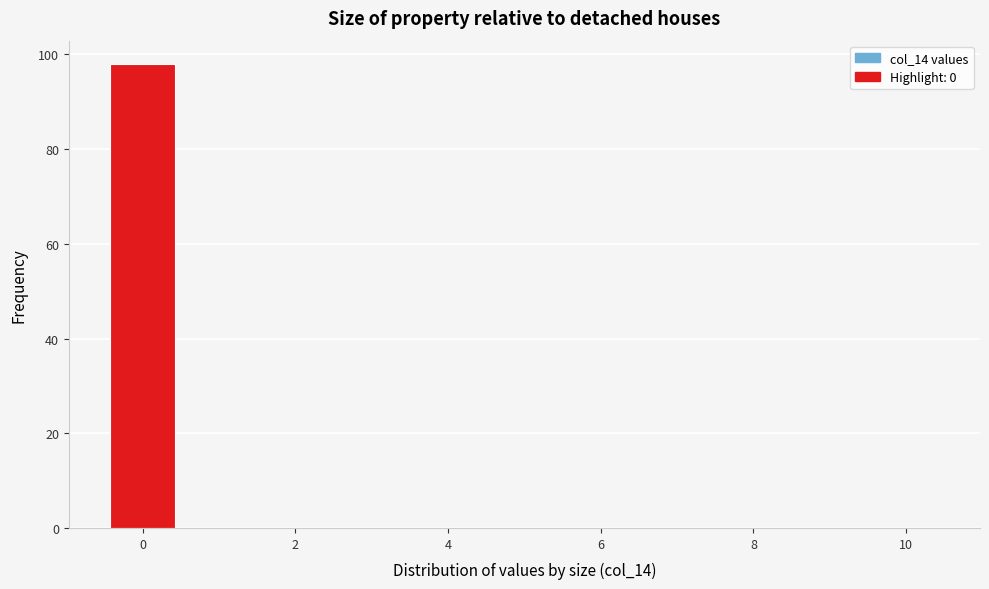

What is the height of the bar covering -0.5 to 0.5 on the x-axis? Neither the bar edges nor the heights are printed on the chart, so give them approximately, as read against the axes.

98